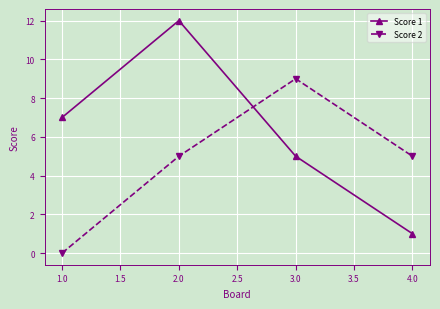

Rank the series by their average value, from lowest to highest.

Score 2, Score 1